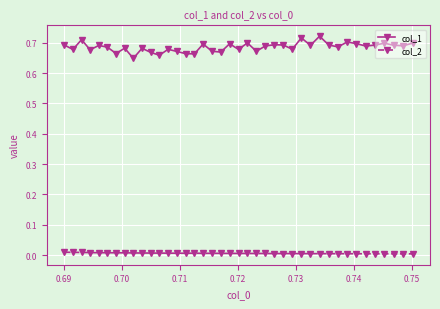

What is the sum of all col_1 values?

27.4